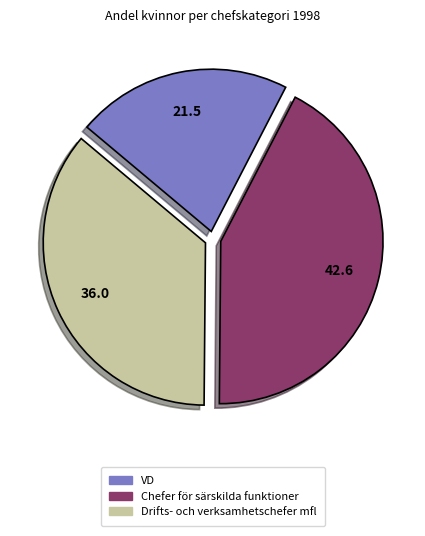

Rank the categories by value from highest to lowest.

Chefer för särskilda funktioner, Drifts- och verksamhetschefer mfl, VD